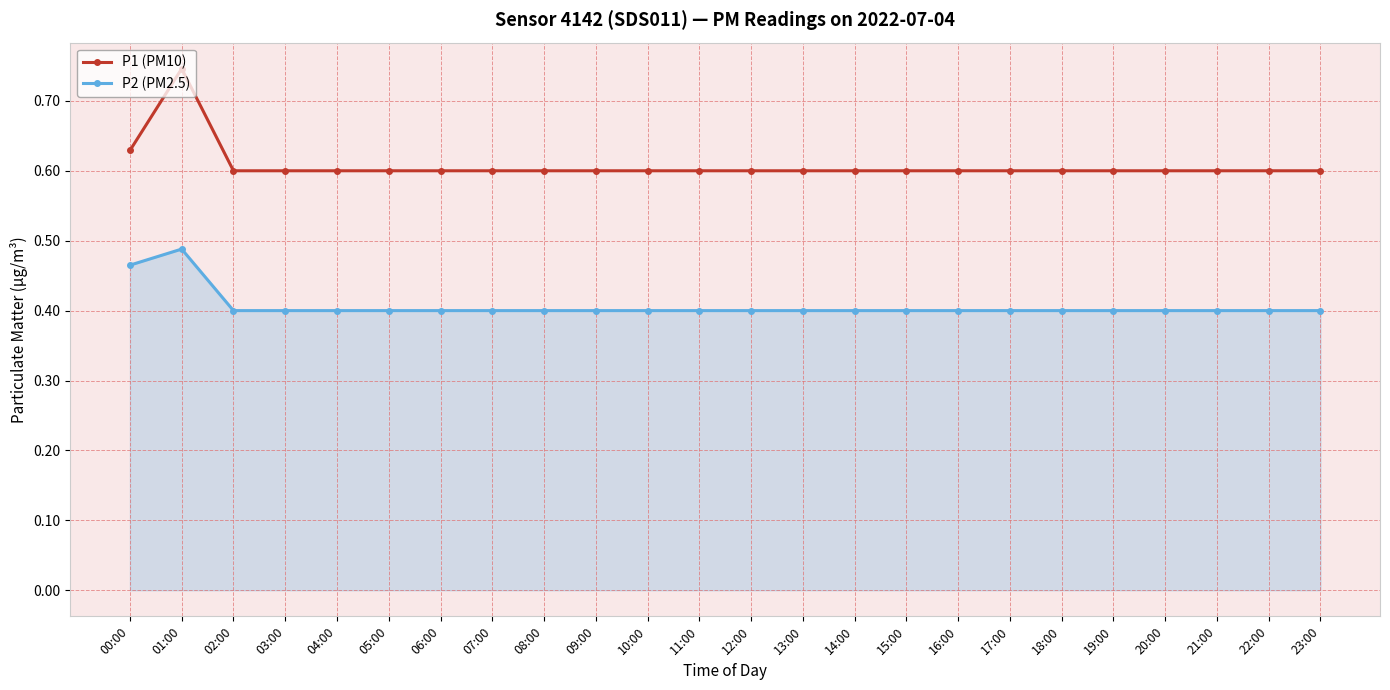

True or false: P2 (PM2.5) has a value of 0.1 at 13:00.

False